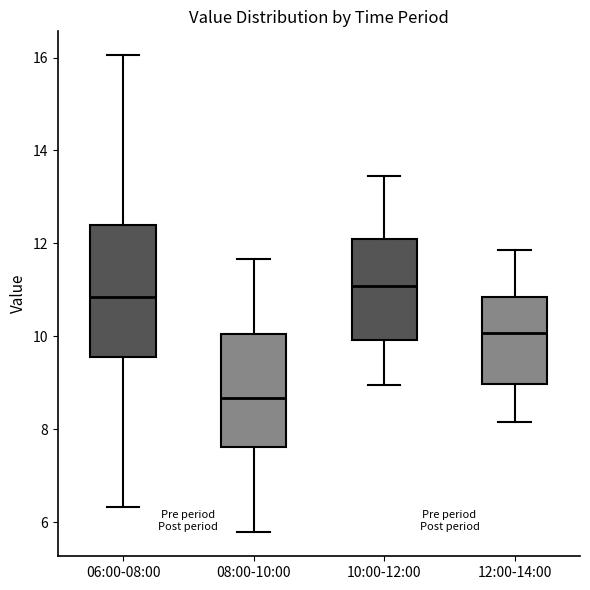

Which box is the tallest, from its lower edge to its upper edge?

06:00-08:00